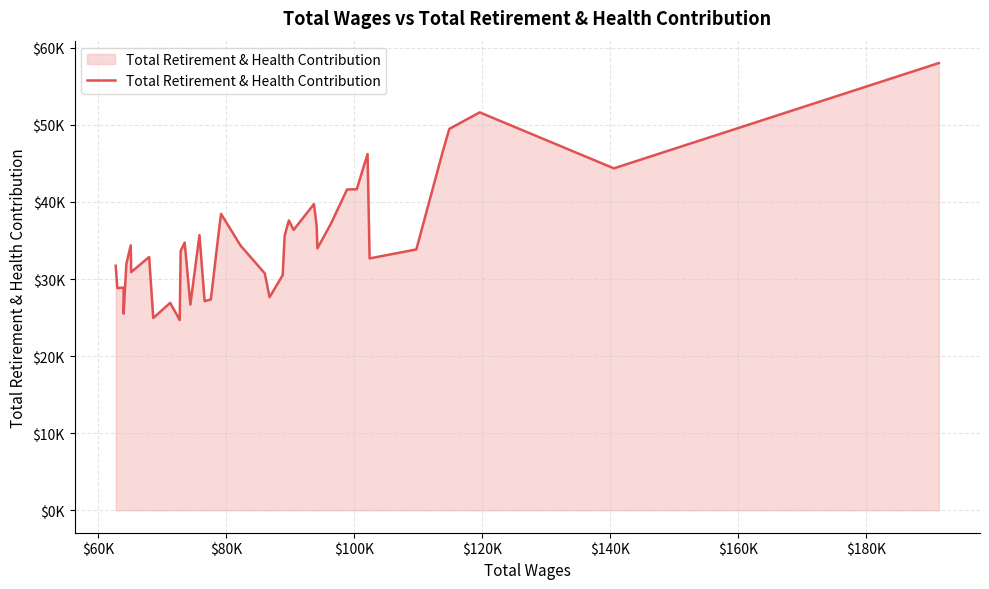

What is the greatest value displayed?

58007